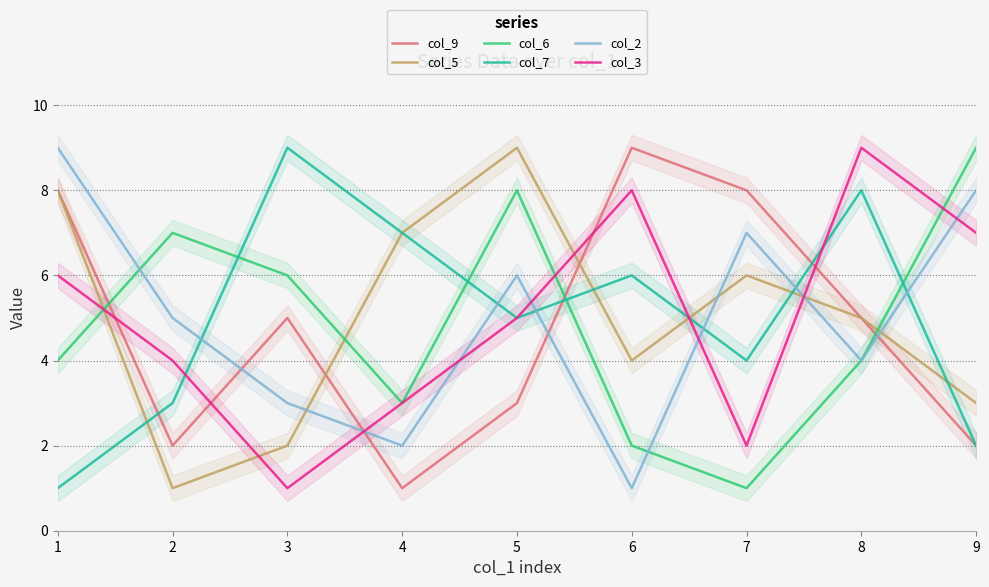

Reading left to right, extract all data points from this chart.

col_9: 1=8	2=2	3=5	4=1	5=3	6=9	7=8	8=5	9=2
col_5: 1=8	2=1	3=2	4=7	5=9	6=4	7=6	8=5	9=3
col_6: 1=4	2=7	3=6	4=3	5=8	6=2	7=1	8=4	9=9
col_7: 1=1	2=3	3=9	4=7	5=5	6=6	7=4	8=8	9=2
col_2: 1=9	2=5	3=3	4=2	5=6	6=1	7=7	8=4	9=8
col_3: 1=6	2=4	3=1	4=3	5=5	6=8	7=2	8=9	9=7